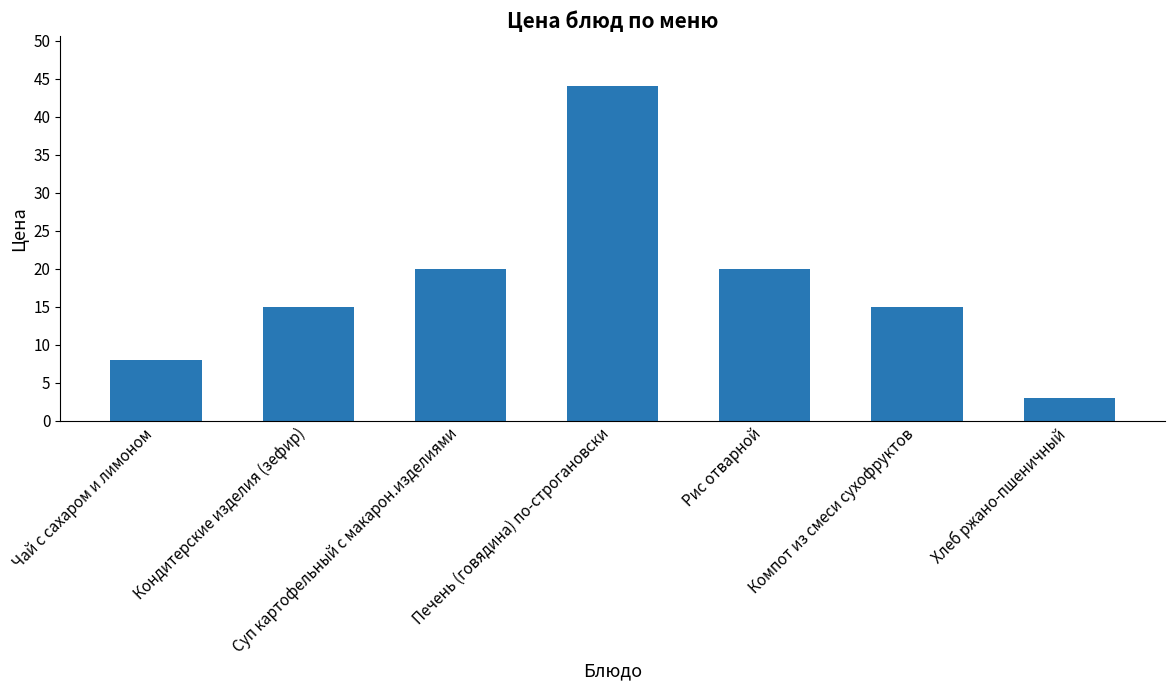

What position from the left is Суп картофельный с макарон.изделиями?

3